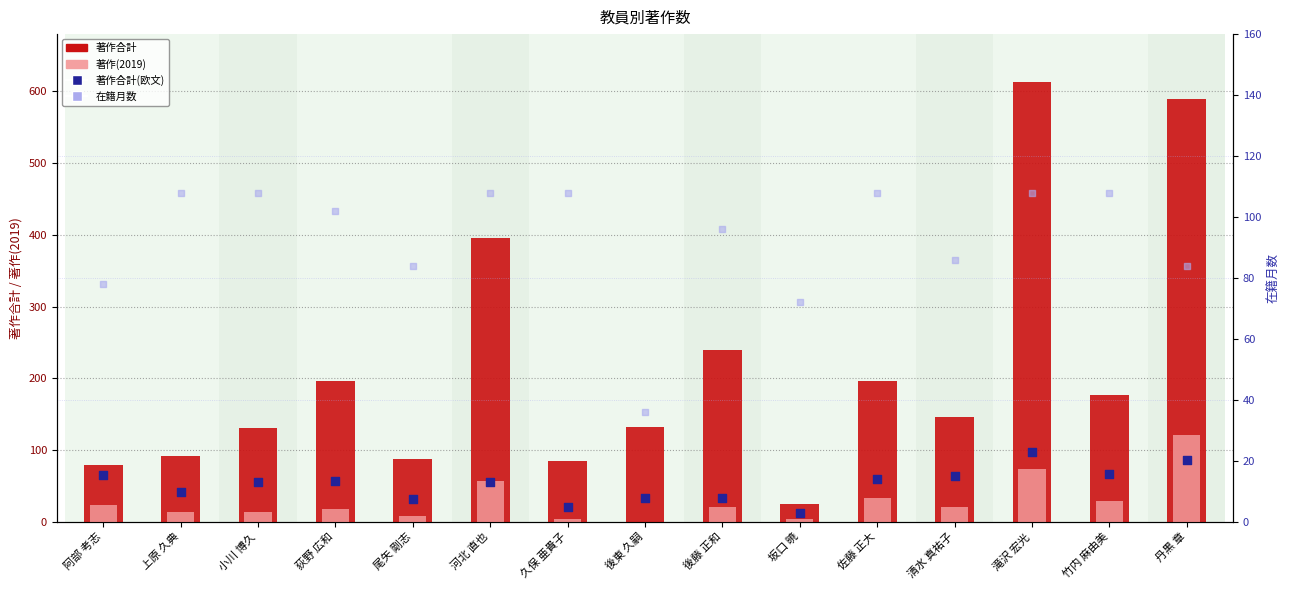

What are all the series names shown in the legend?

著作合計, 著作(2019), 著作合計(欧文), 在籍月数